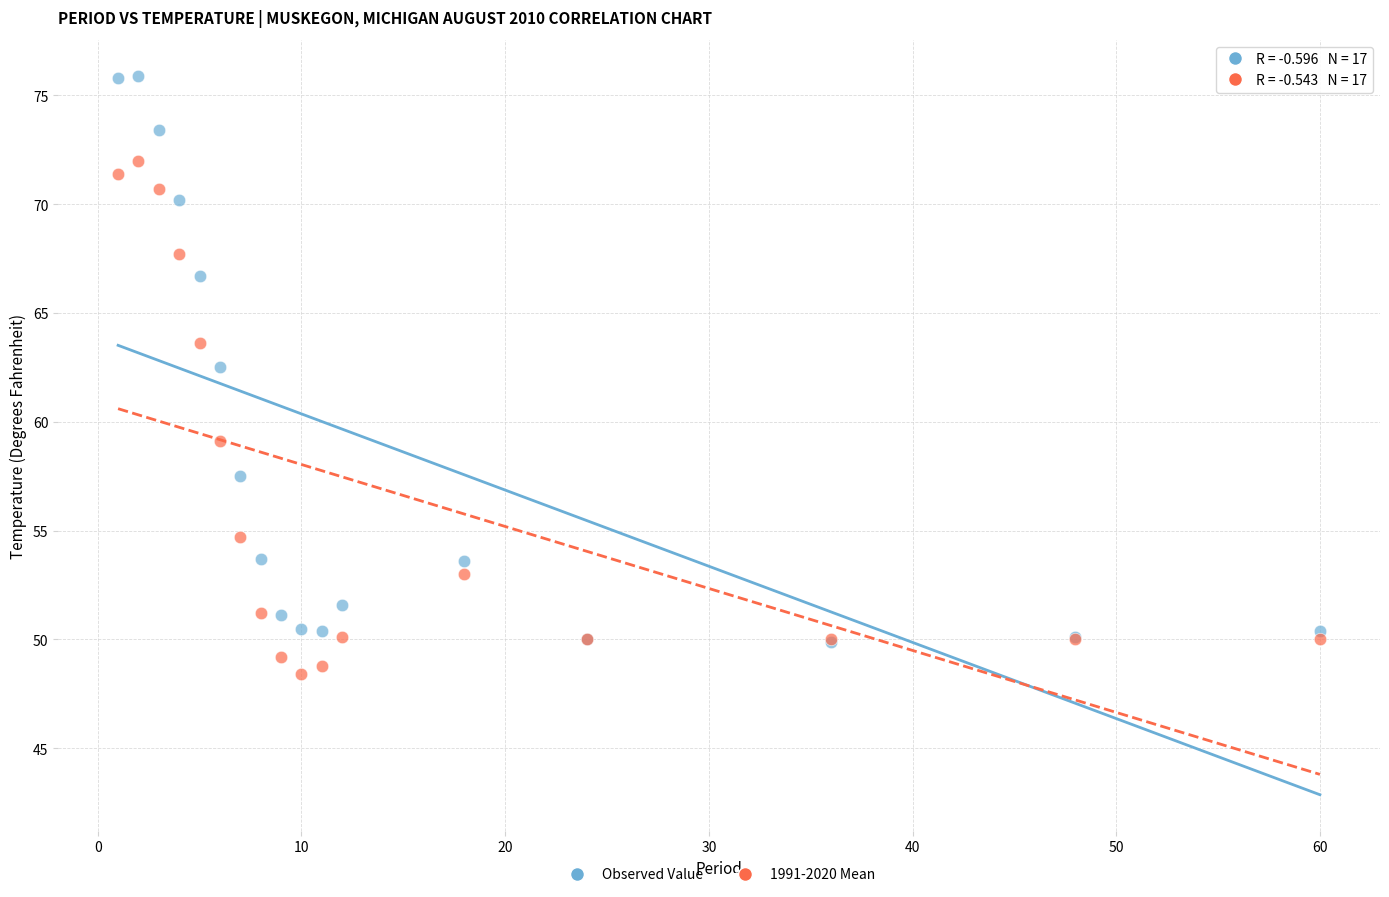

Across all series, what Y value is closest to 62?

62.5